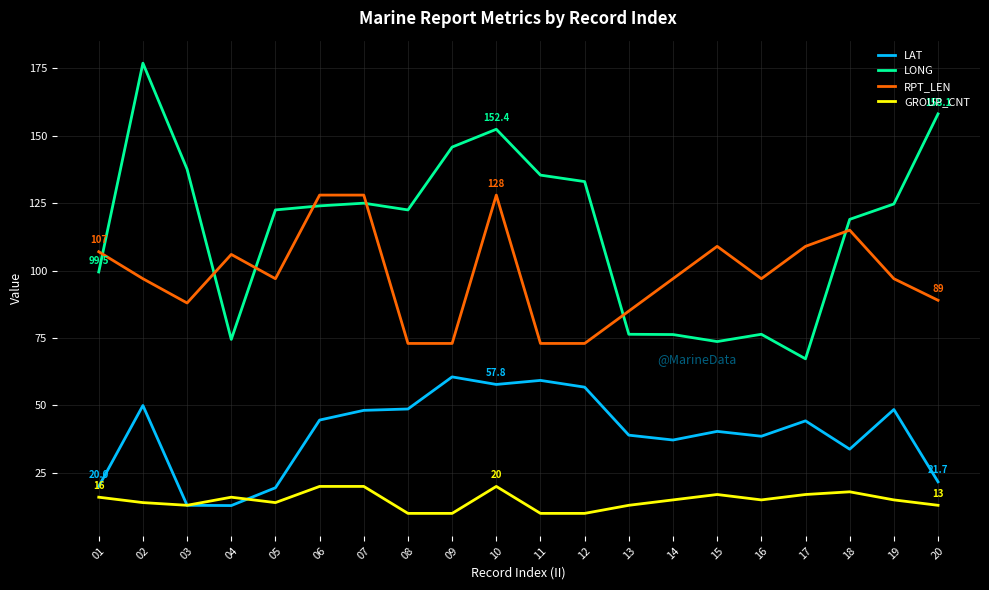

What is the lowest value of the RPT_LEN series?

73.0